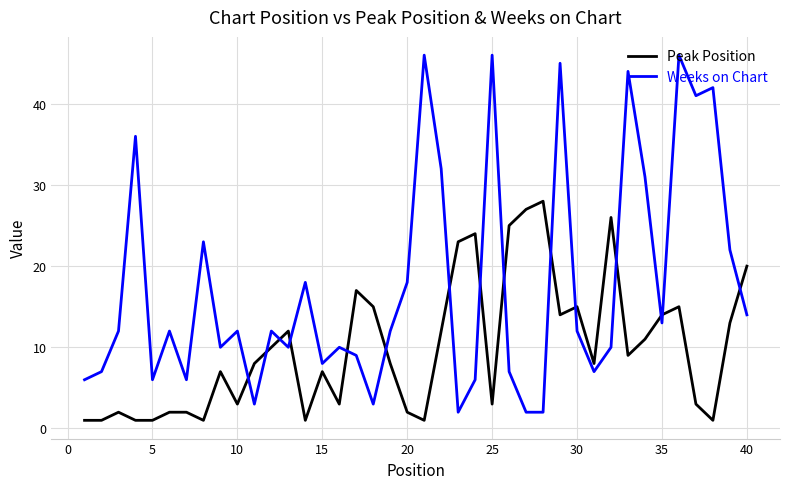

Reading left to right, transcribe all the data shown in this chart.

Peak Position: 1	1	2	1	1	2	2	1	7	3	8	10	12	1	7	3	17	15	8	2	1	12	23	24	3	25	27	28	14	15	8	26	9	11	14	15	3	1	13	20
Weeks on Chart: 6	7	12	36	6	12	6	23	10	12	3	12	10	18	8	10	9	3	12	18	46	32	2	6	46	7	2	2	45	12	7	10	44	31	13	46	41	42	22	14